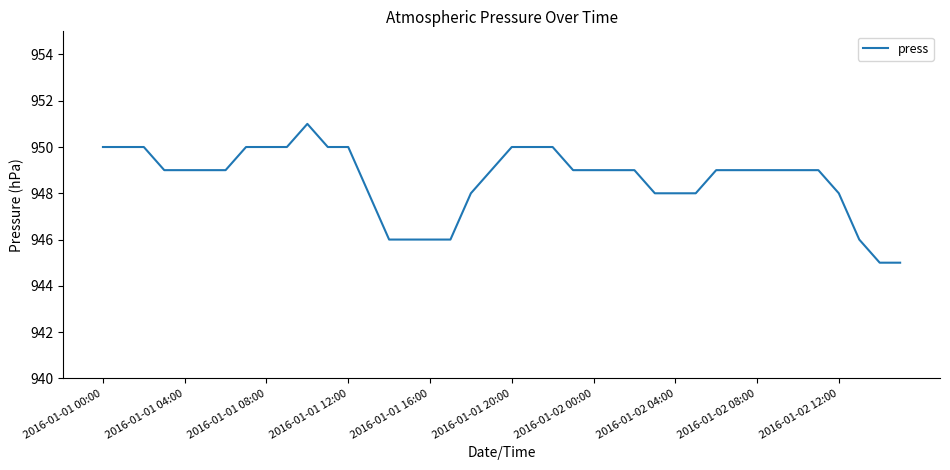

What is the greatest value displayed?

951